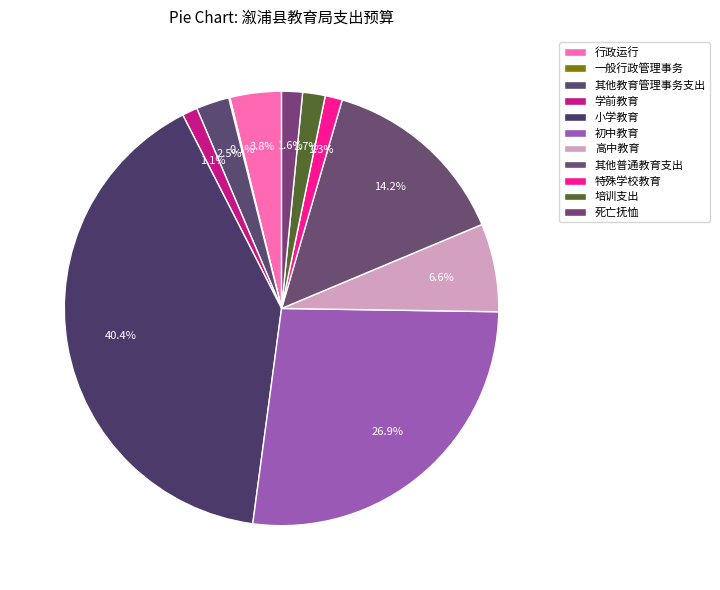

How many segments does this pie chart have?

11